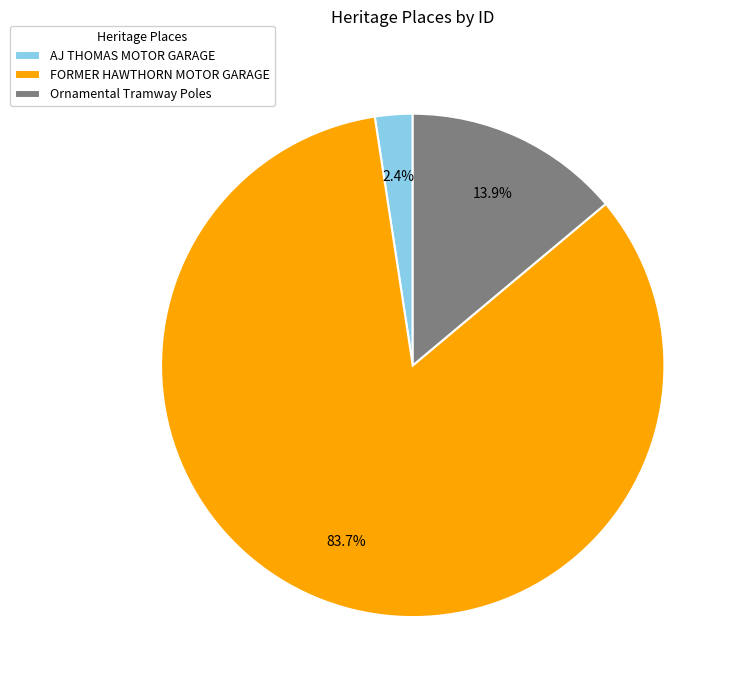

The Ornamental Tramway Poles slice represents 14% of the pie. True or false?

True